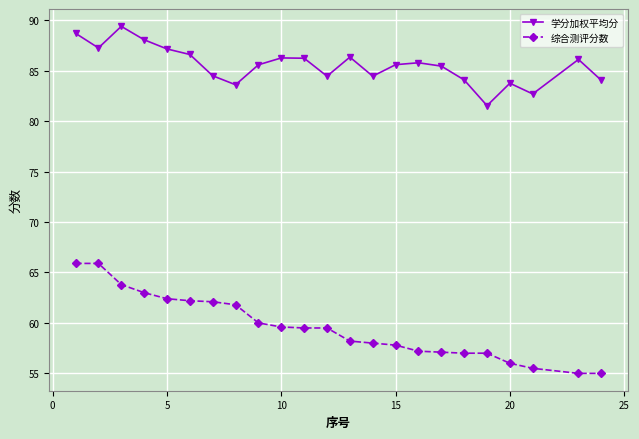

What are all the series names shown in the legend?

学分加权平均分, 综合测评分数